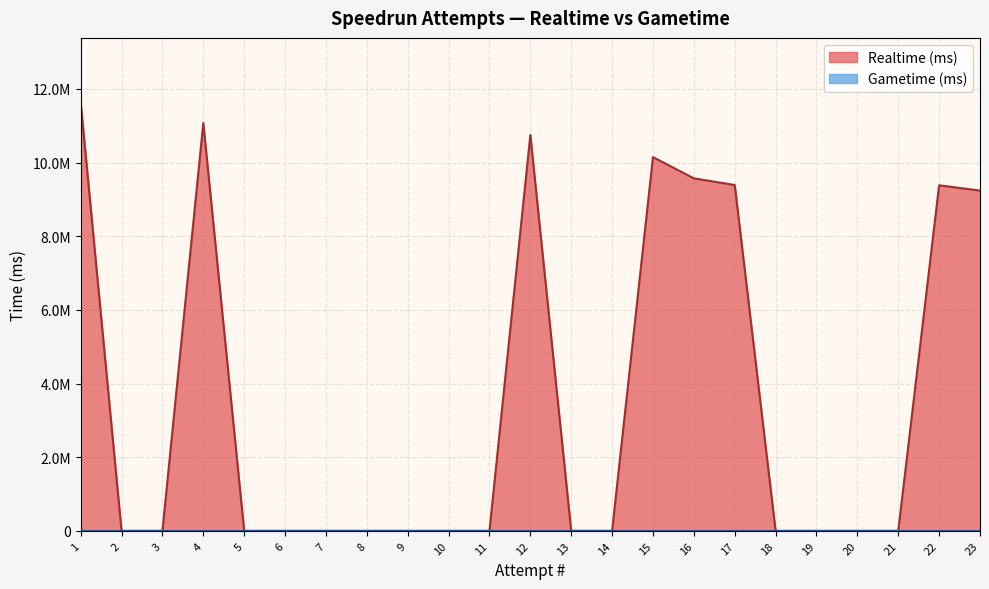

List the labels in order of value, largest first.

1, 4, 12, 15, 16, 17, 22, 23, 2, 3, 5, 6, 7, 8, 9, 10, 11, 13, 14, 18, 19, 20, 21